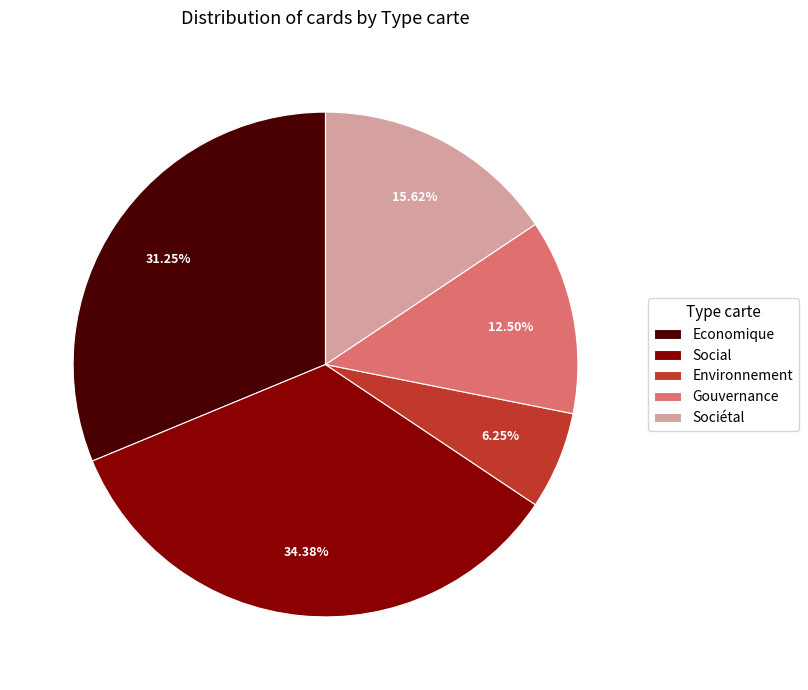

Rank the categories by value from highest to lowest.

Social, Economique, Sociétal, Gouvernance, Environnement